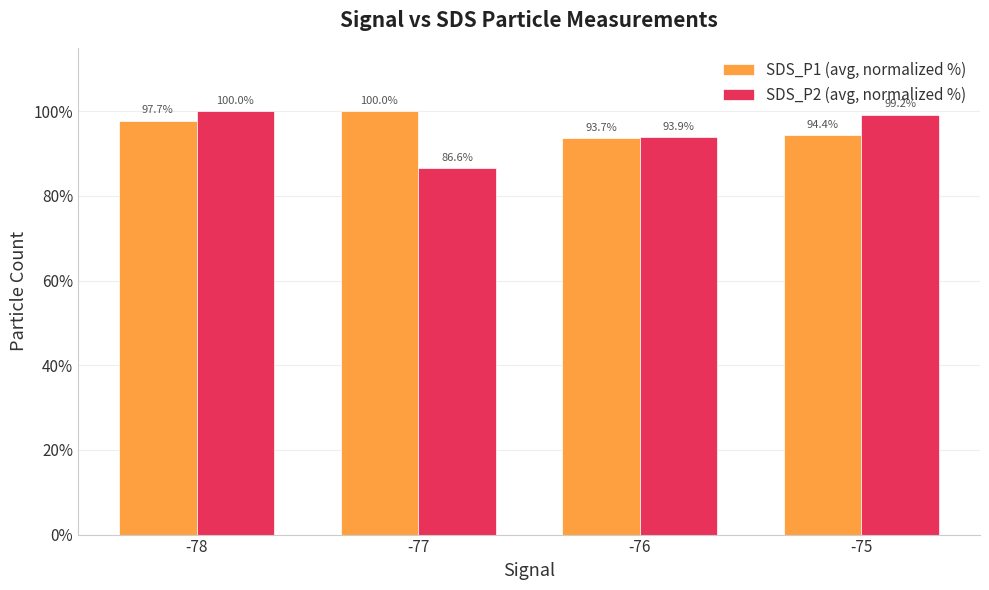

How many categories are shown in the chart?

4